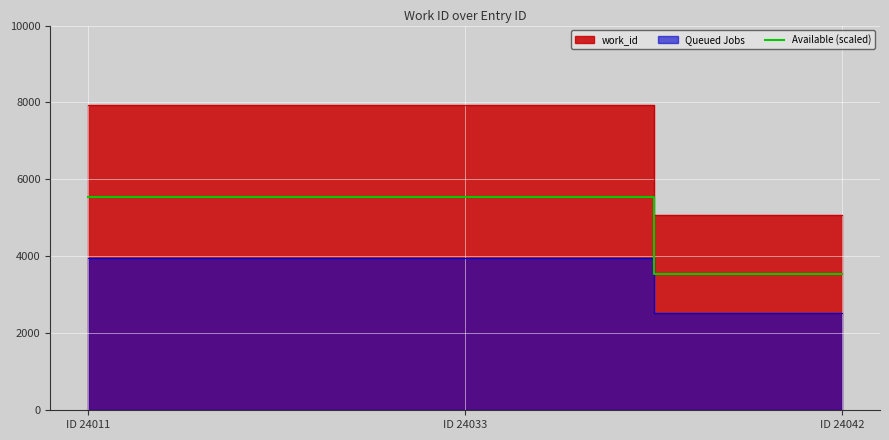

The value of Available (scaled) at ID 24011 is 9513.0. True or false?

False